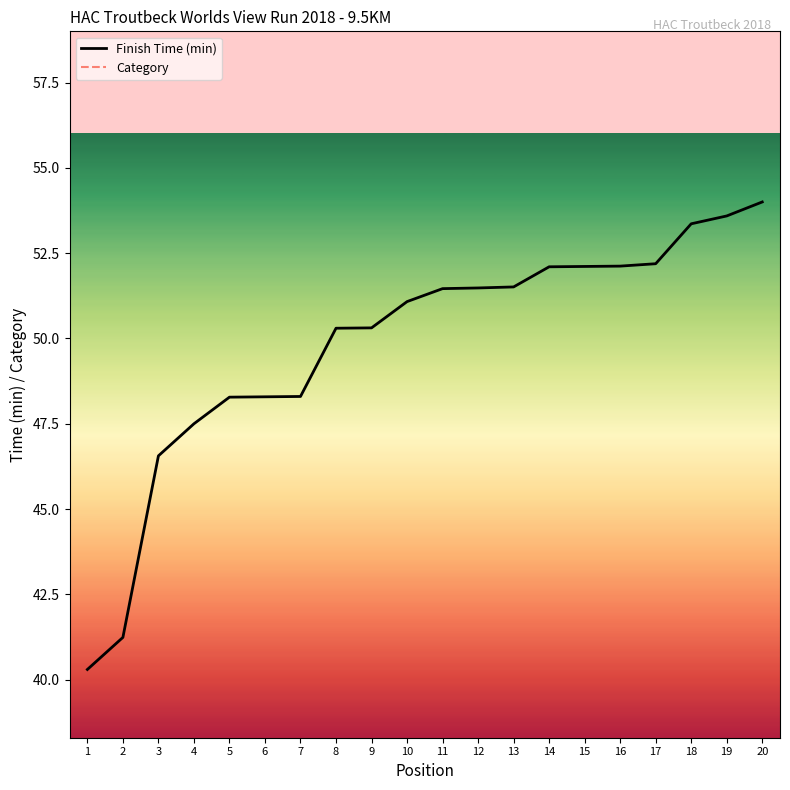

What is the greatest value displayed?

54.0